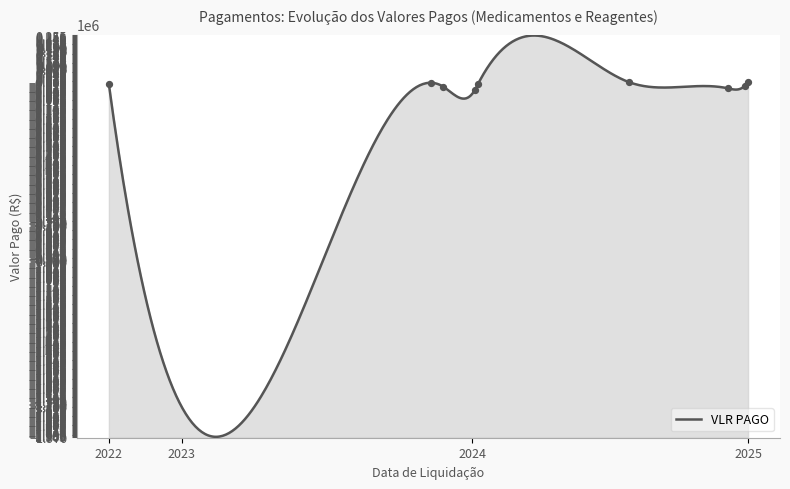

What is the change in value from 2023-11-27 to 2024-07-17?

+24309.6